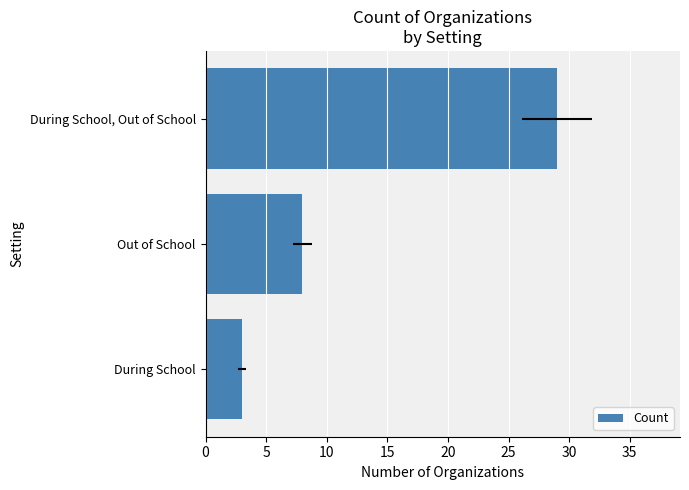

How many series are shown in this chart?

1